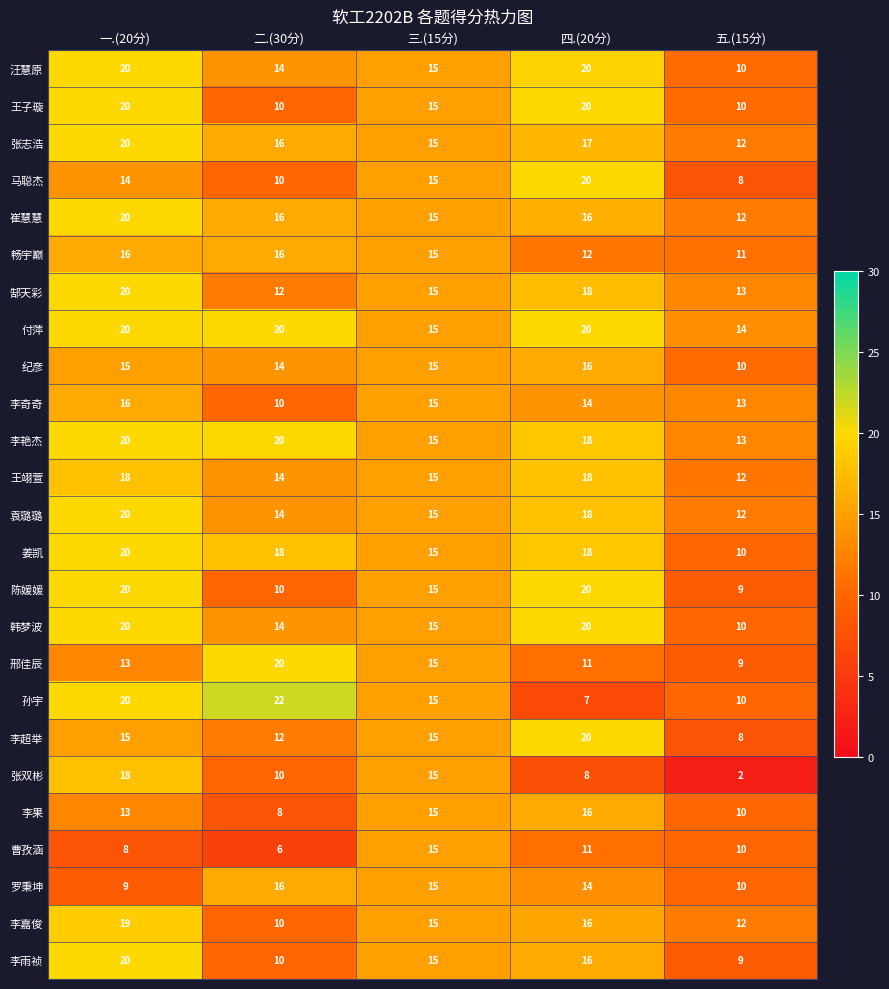

What is the approximate value of 马聪杰 at 五.(15分), to the nearest 10?

10